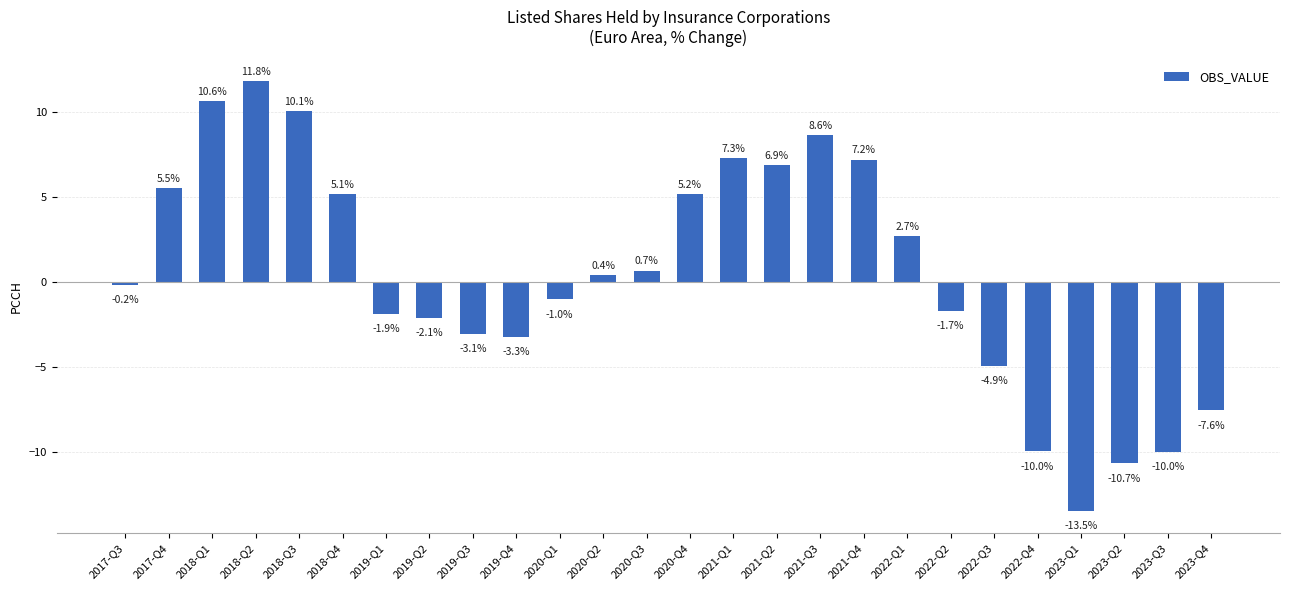

How many values are above zero?

13